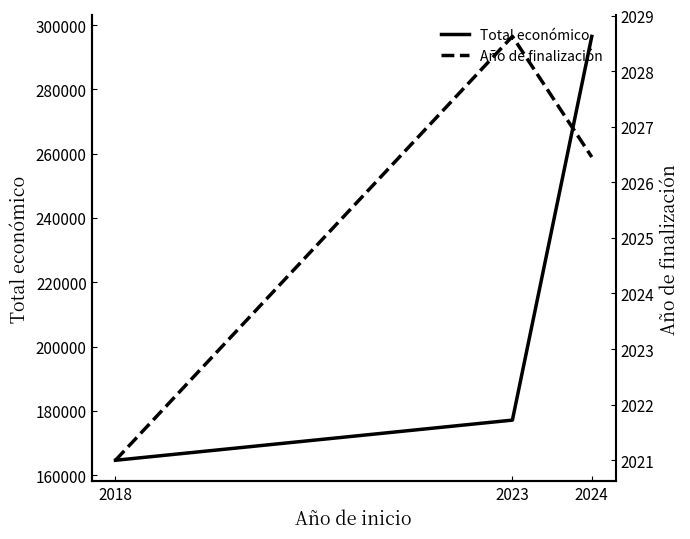

Rank the series at 2023 from highest to lowest value.

Total económico, Año de finalización